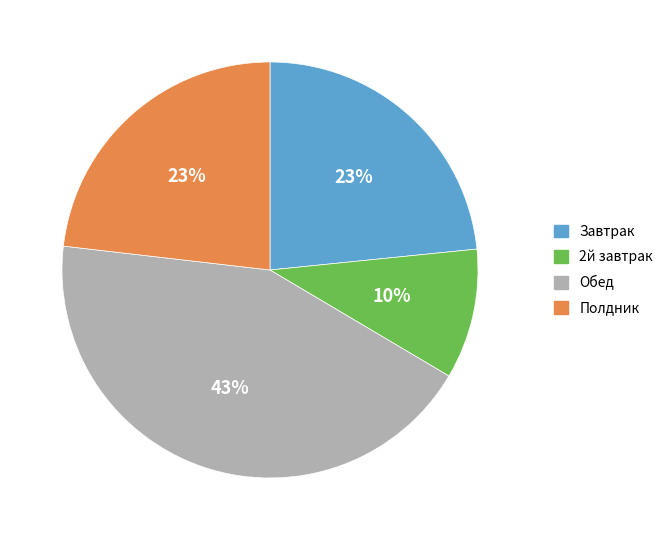

What is the ratio of the value at 2й завтрак to the value at Полдник?

0.4